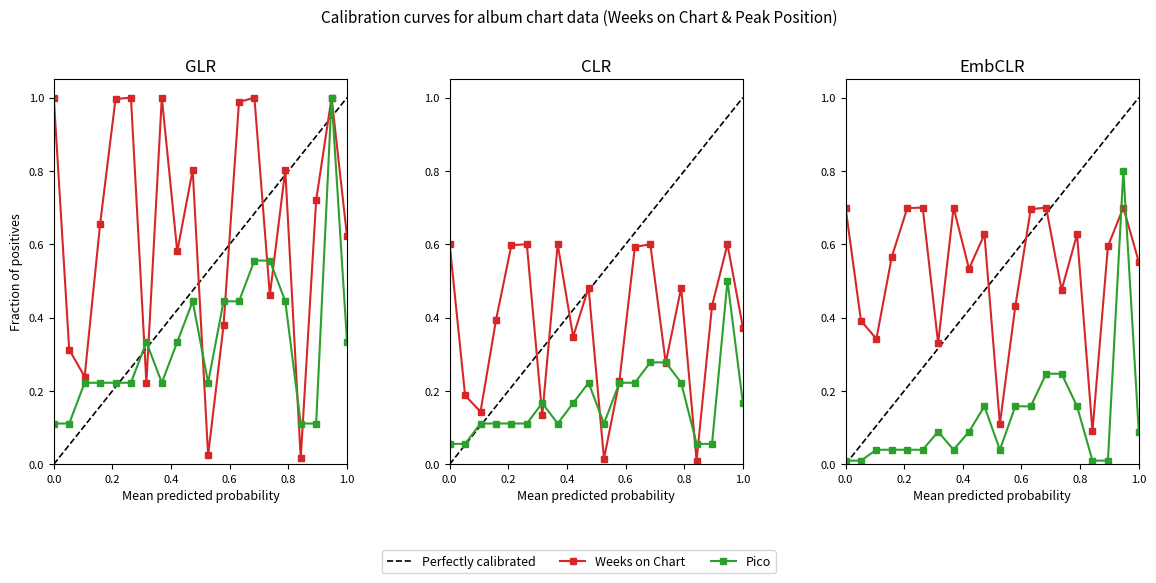

Is the value of Weeks on Chart at 12 greater than the value of Pico at 5?

Yes